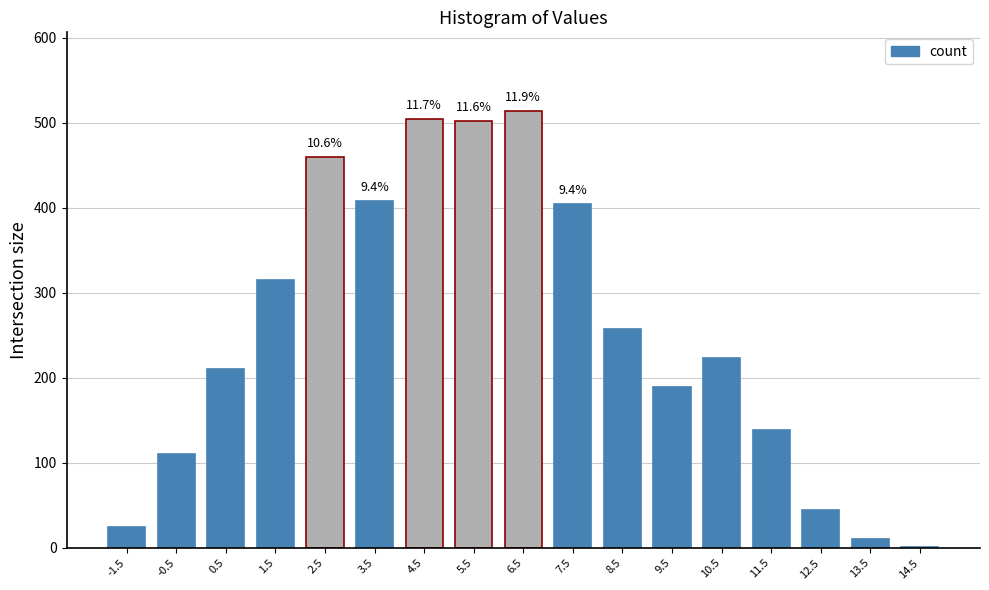

Which has a higher value, 2.5 or 7.5?

2.5